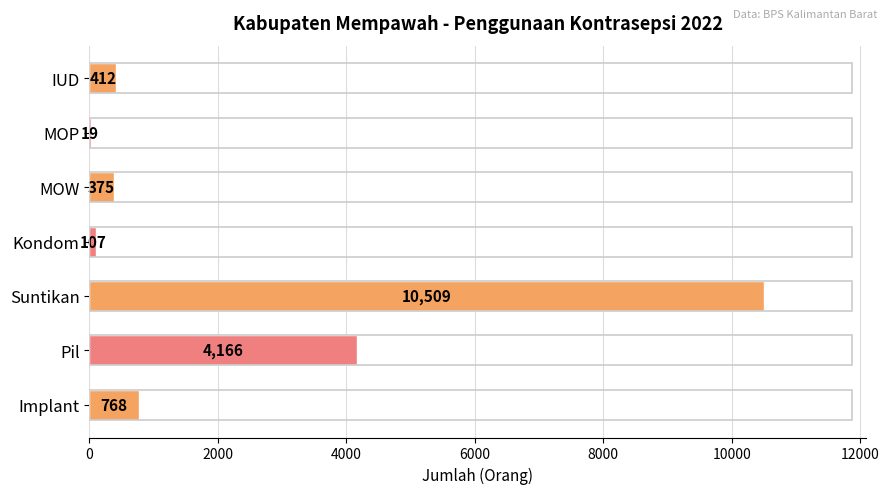

What is the sum of all values?

16356